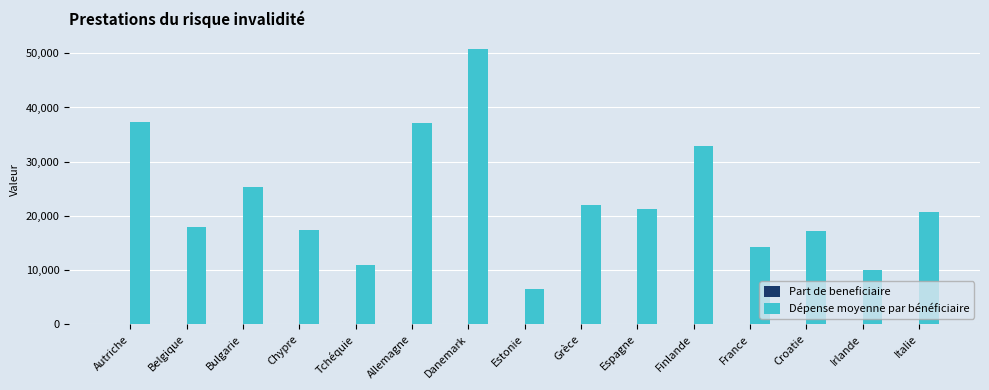

Does the chart contain stacked bars?

No